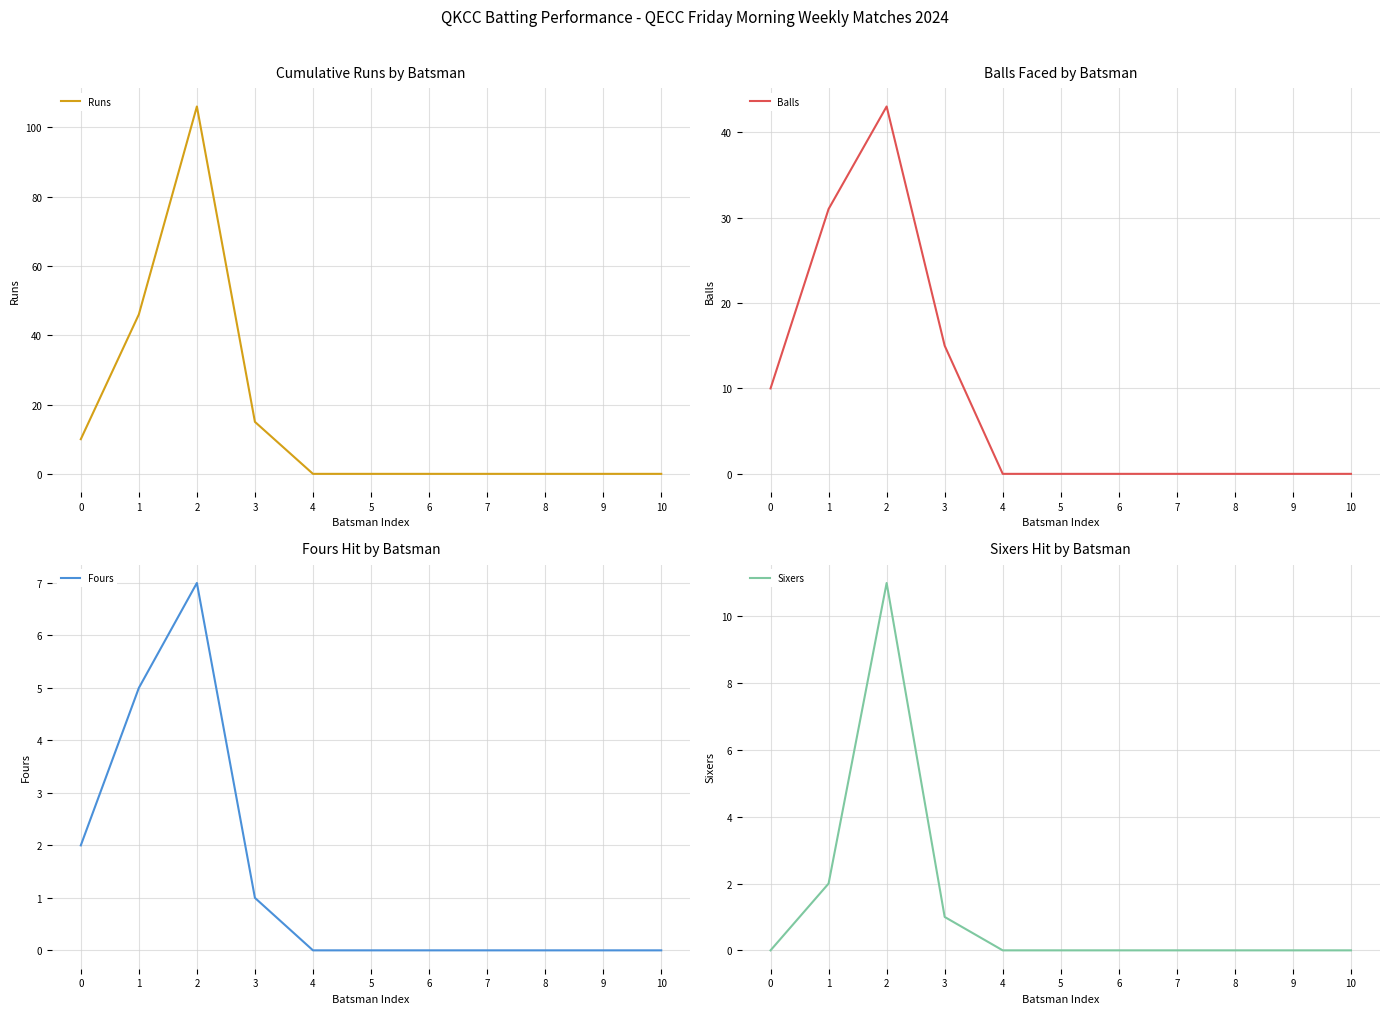

What is the value of the Balls point at the 2nd from the left?

31